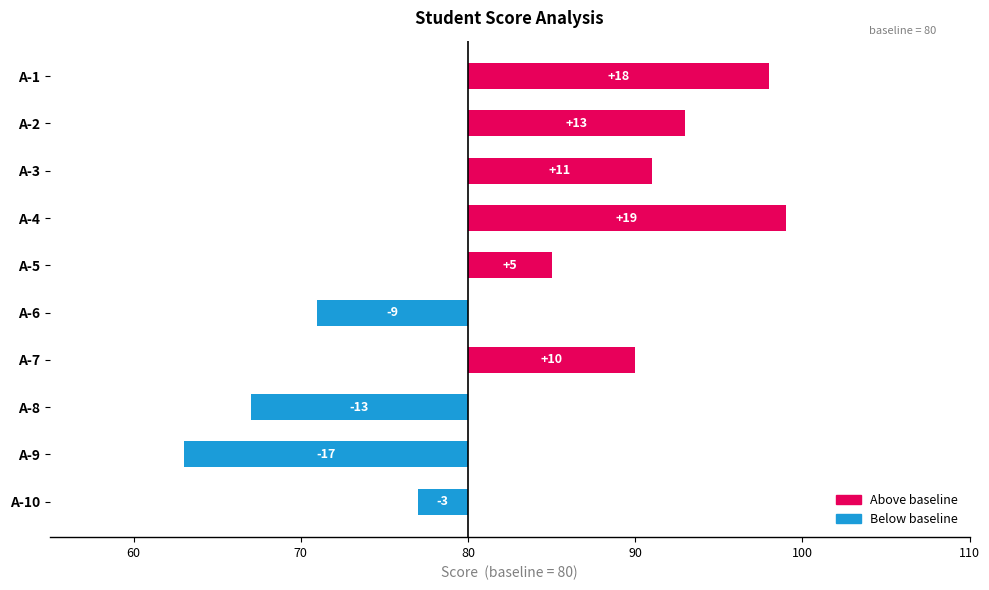

What position from the right is 80?

7